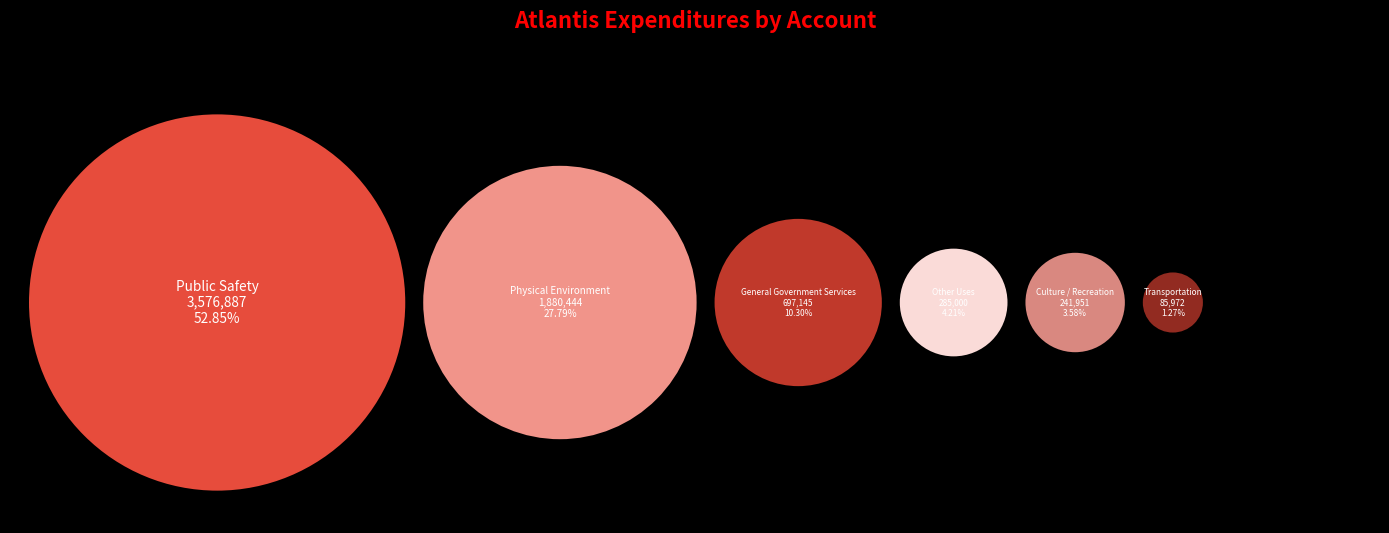

To the nearest percent, what is the combined percentage of Physical Environment and Transportation?

29%